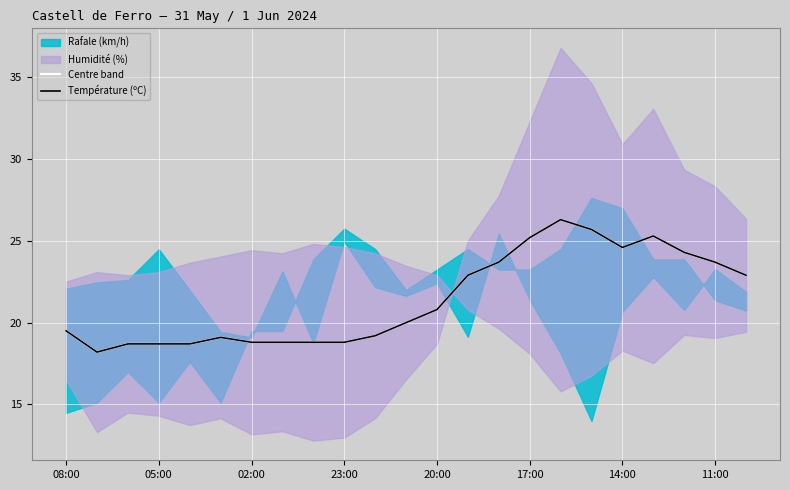

Where is Température (ºC) nearest to the value 22?

13